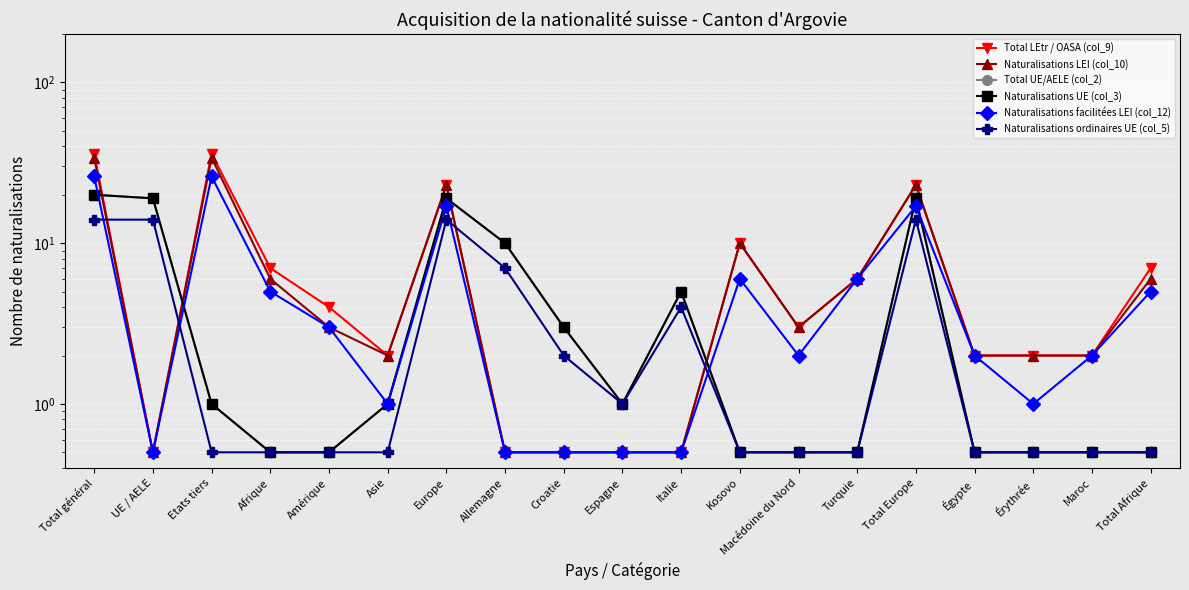

At which category does Total LEtr / OASA (col_9) reach its first local valley?

UE / AELE